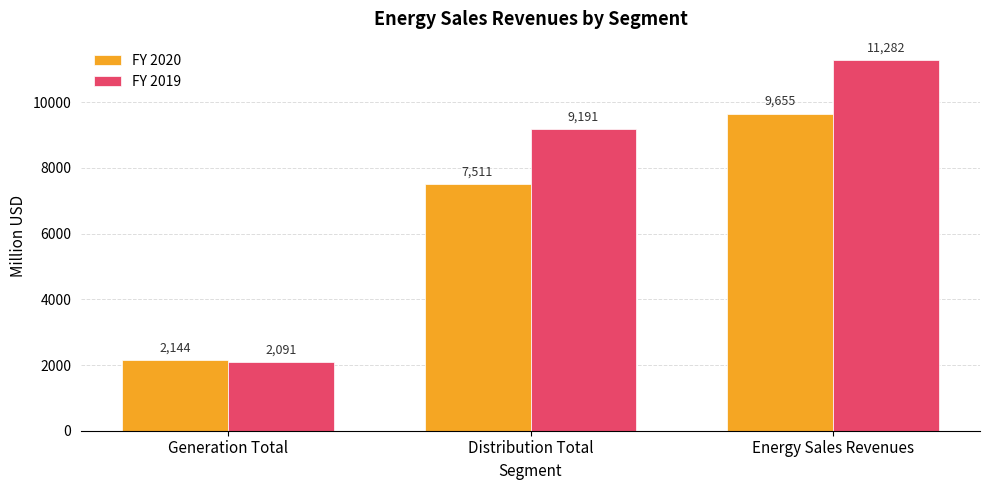

Reading left to right, list all the values displayed in this chart.

FY 2020: 2144	7511	9655
FY 2019: 2091	9191	11282